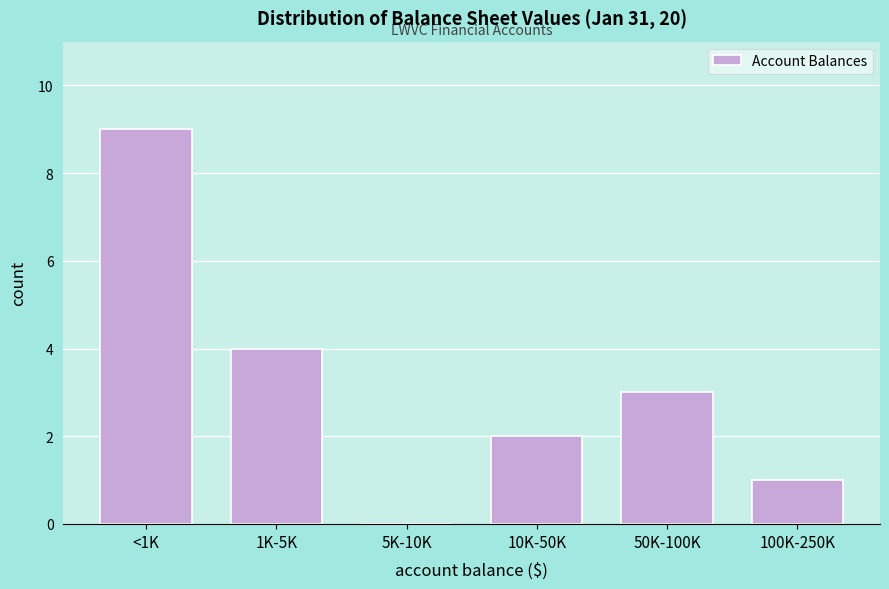

Reading left to right, what are all the values shown in this chart?

<1K=9	1K-5K=4	5K-10K=0	10K-50K=2	50K-100K=3	100K-250K=1